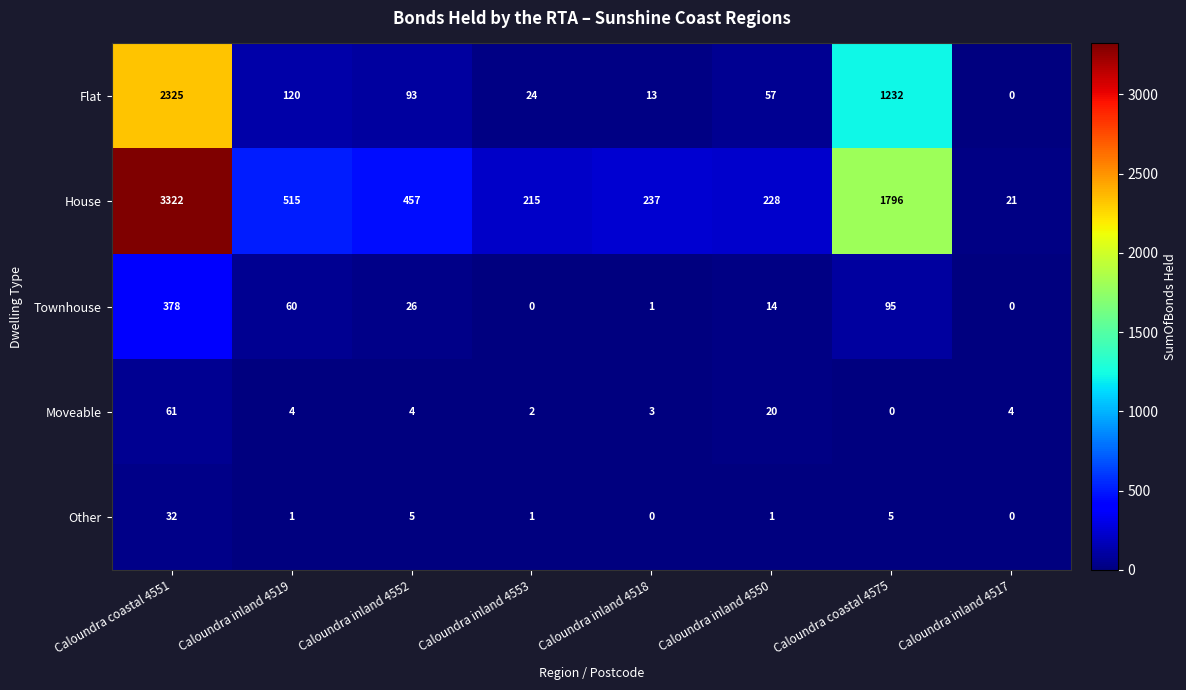

At which category is the sum across all series the highest?

Caloundra coastal 4551